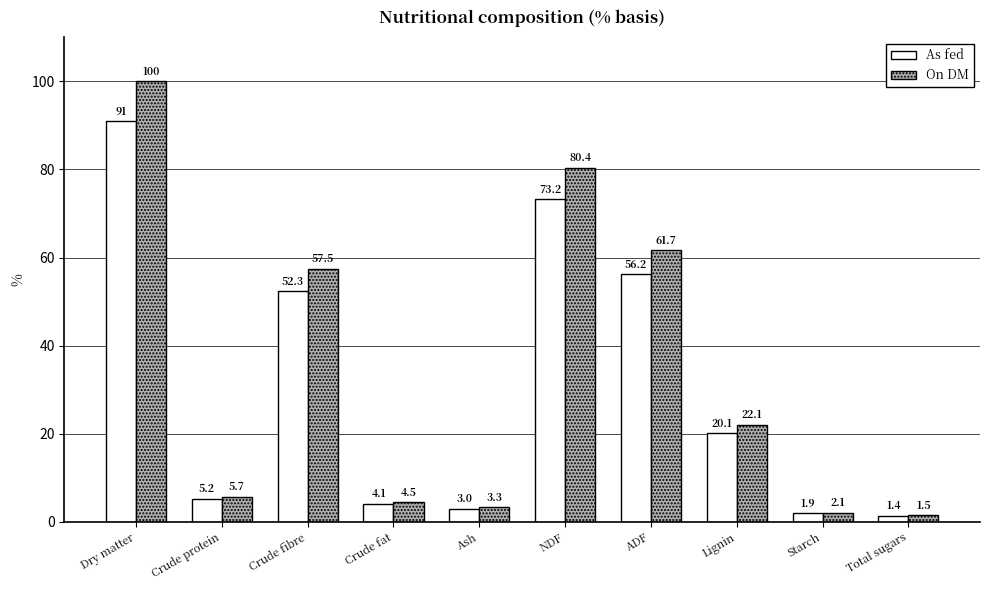

Between Crude protein and Total sugars, which series saw the biggest shift?

On DM